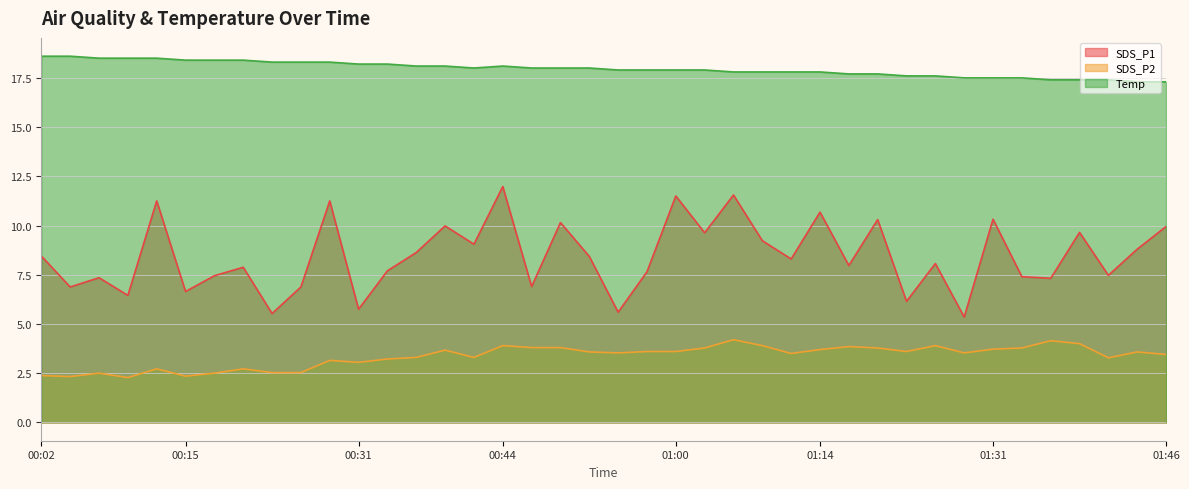

The Temp series shows 18.0 at 00:47. True or false?

True